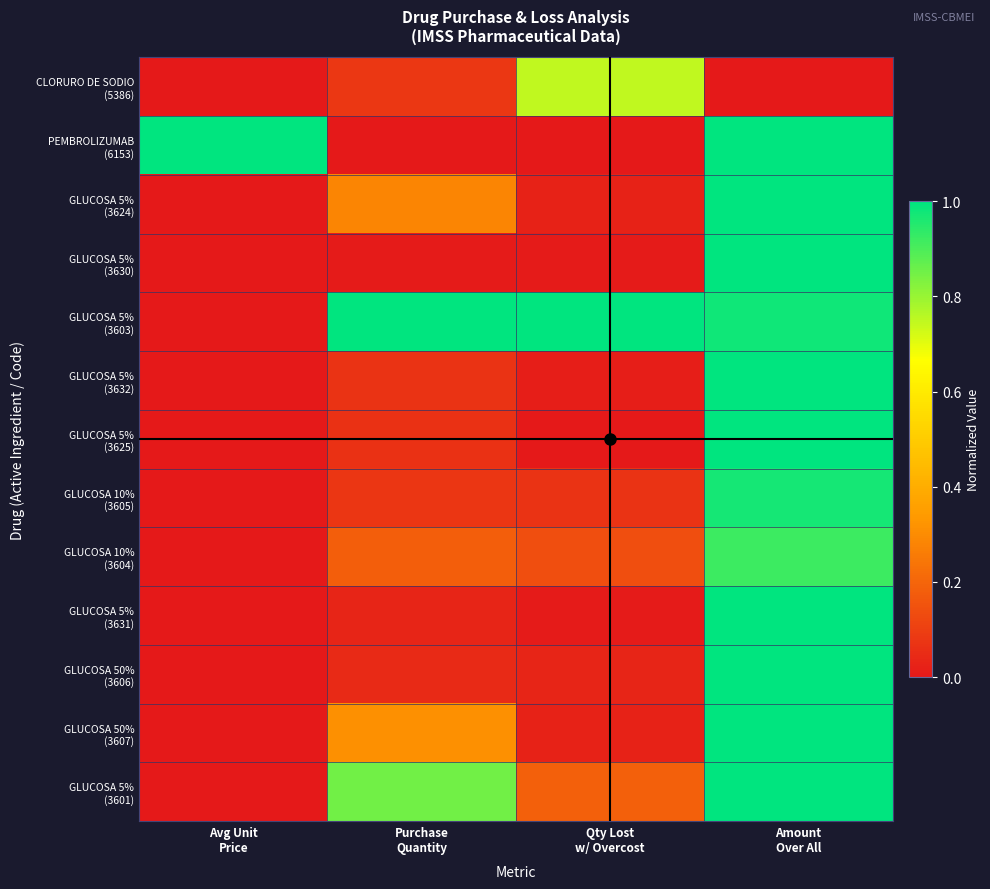

How many categories are shown in the chart?

4